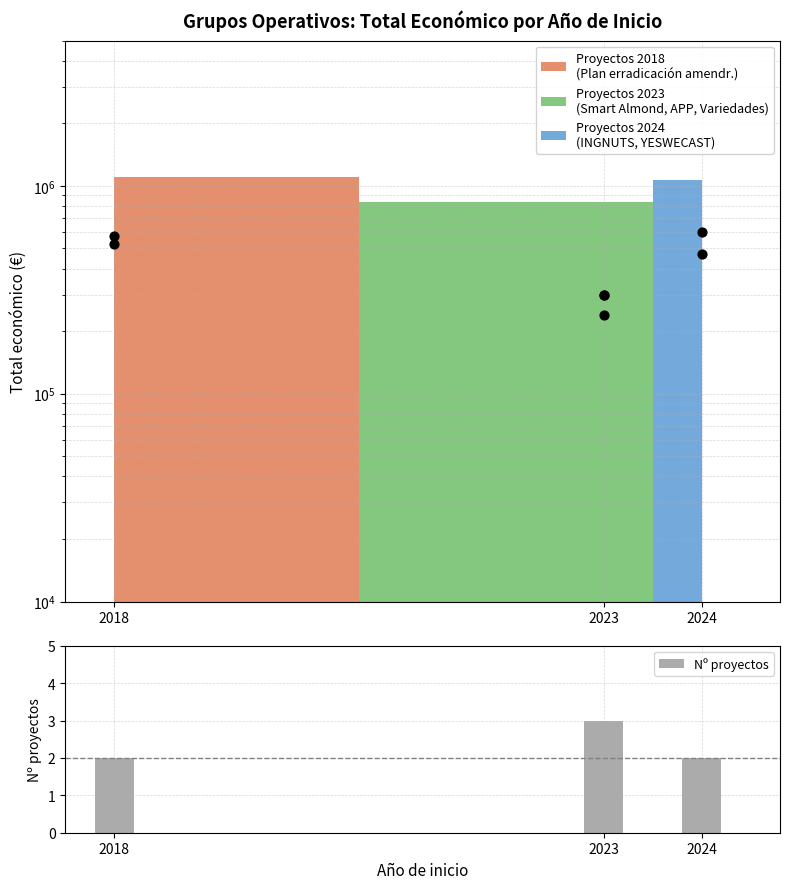

What is the ratio of the value at 2018 to the value at 2023?

0.7